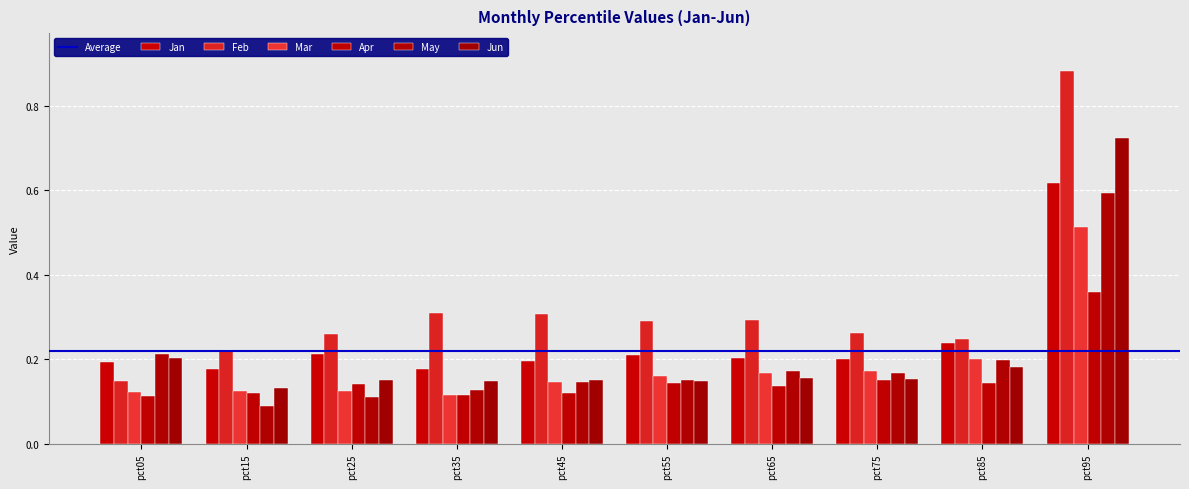

At which category does the chart reach its peak across all series?

pct95